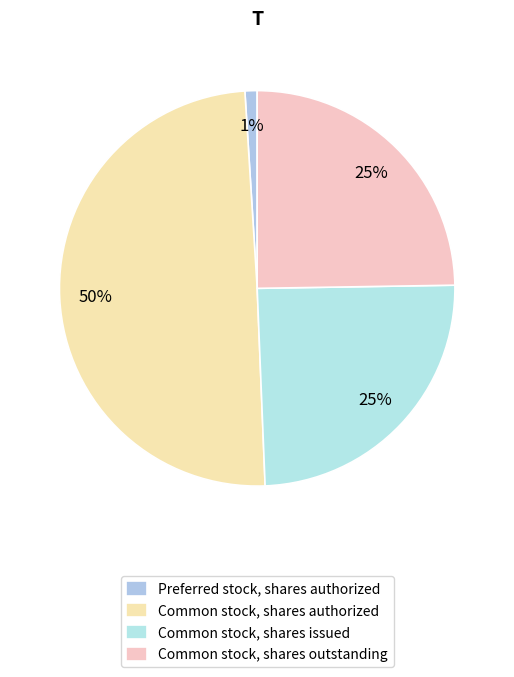

The Common stock, shares outstanding slice represents 25% of the pie. True or false?

True